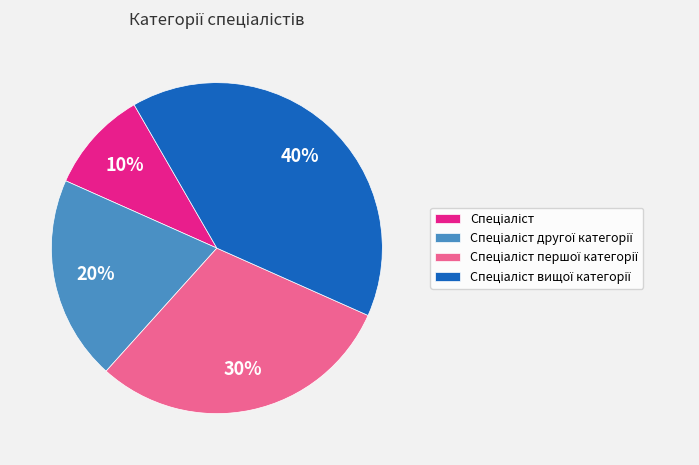

Is there a majority slice in this chart?

No